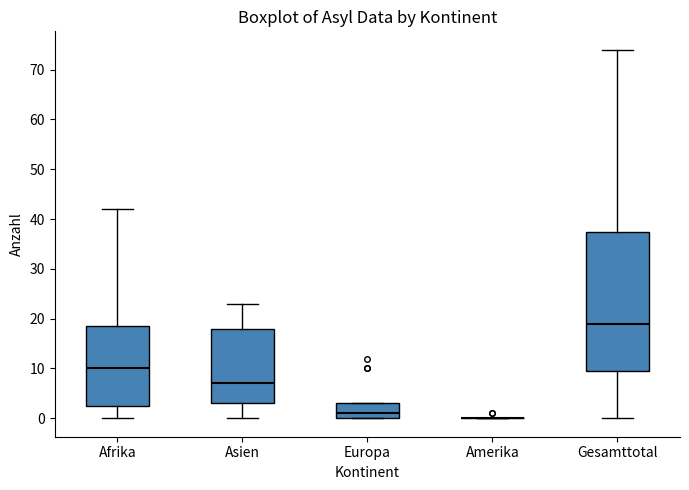

Reading left to right, transcribe this box plot: for each box, give where its median line is, the range the box spans, and where its two whiskers end, as read against the y-axis. The values are not printed on the chart, so give them approximately, as read against the axis.

Afrika: median 10, box 3 to 19, whiskers 0 to 42
Asien: median 7, box 3 to 18, whiskers 0 to 23
Europa: median 1, box 0 to 3, whiskers 0 to 3
Amerika: box collapsed to a line at 0, whiskers 0 to 0
Gesamttotal: median 19, box 10 to 38, whiskers 0 to 74